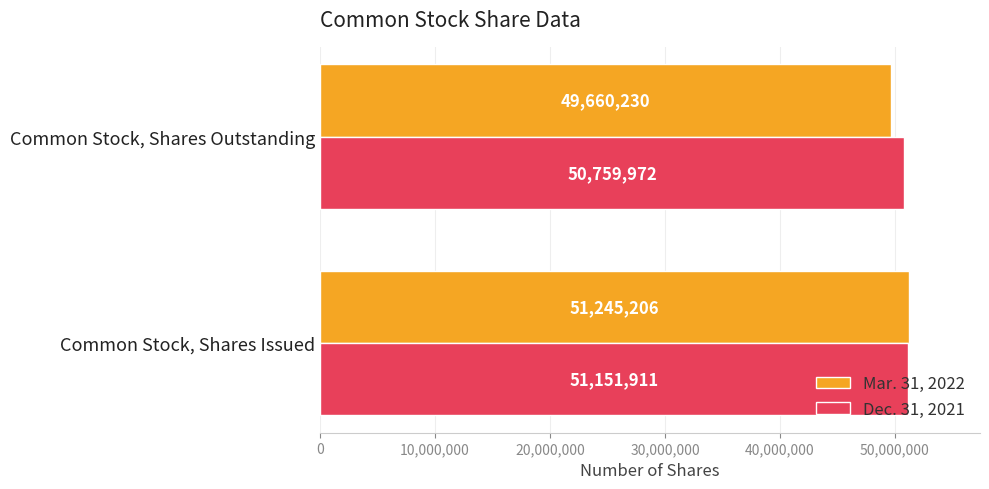

How many series are shown in this chart?

2